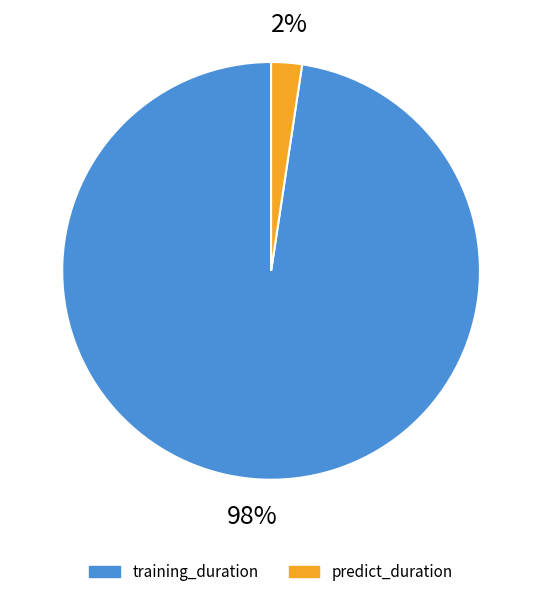

Count the number of slices in the pie.

2